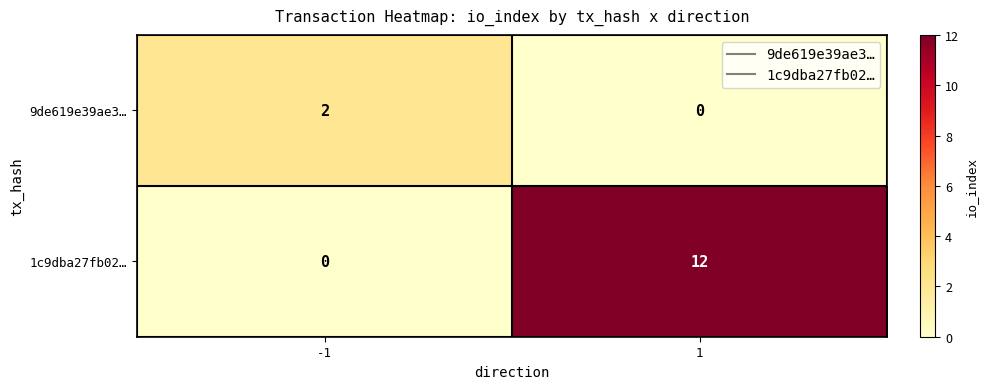

What is the sum of all 1c9dba27fb02… values?

12